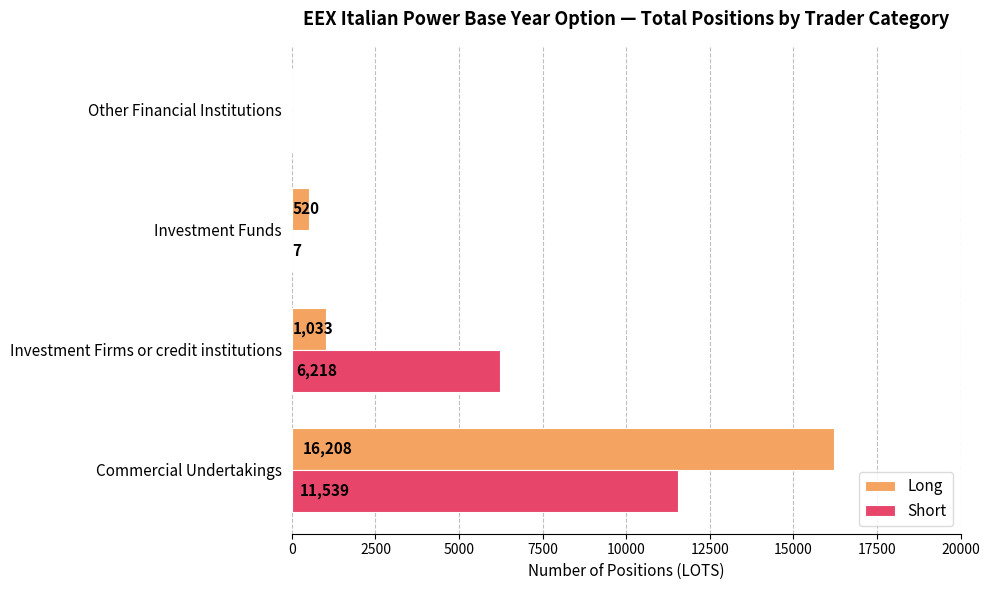

What value does the Long series have at Commercial Undertakings?

16208